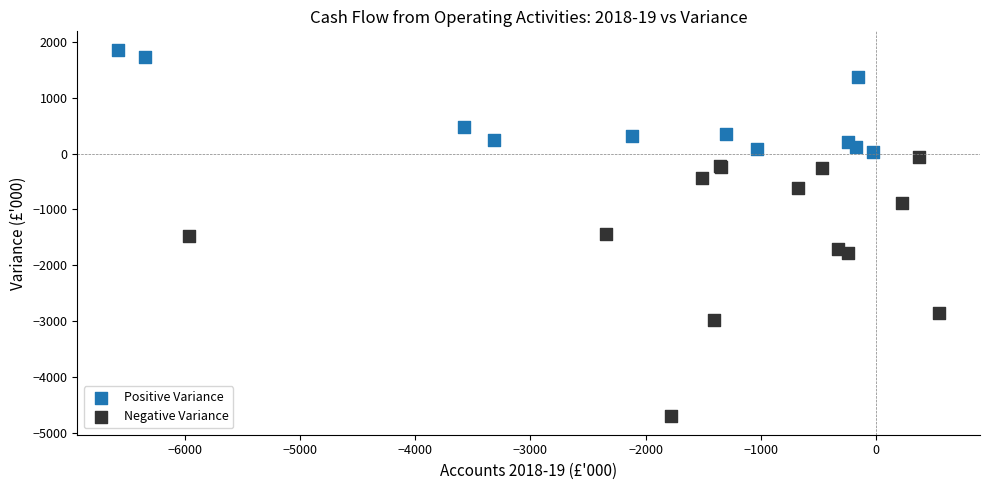

Which series contains the highest Y value?

Positive Variance